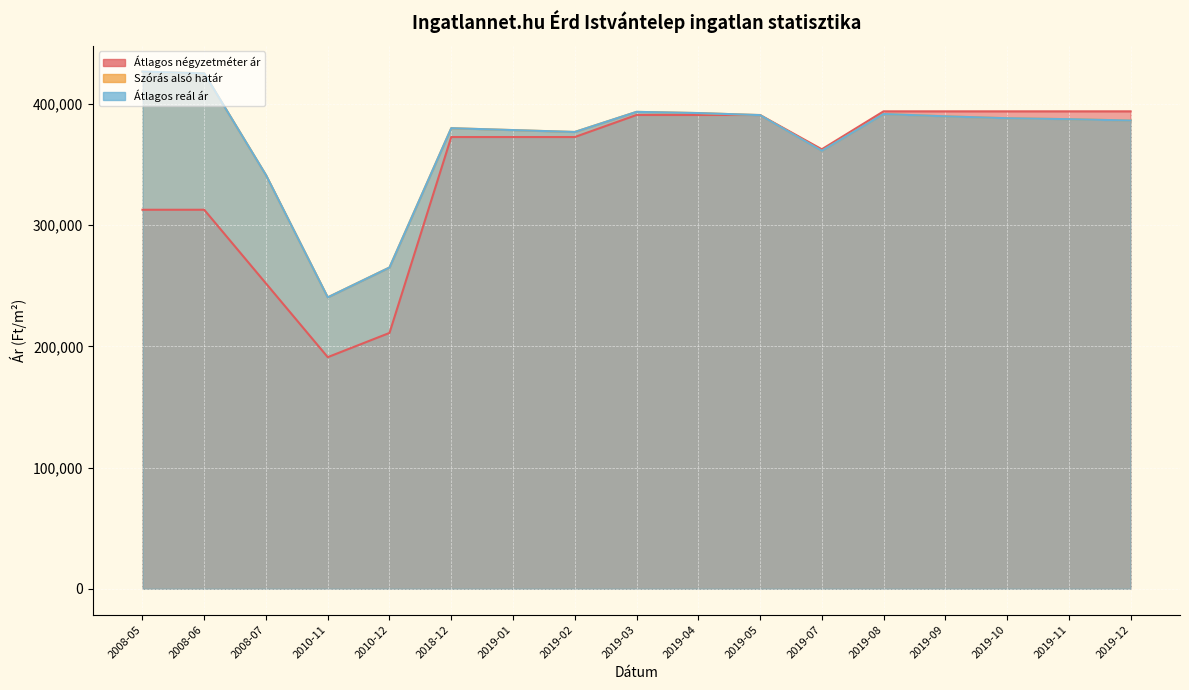

Reading right to left, transcribe all the data shown in this chart.

Átlagos négyzetméter ár: 393939	393939	393939	393939	393939	362626	390909	390909	390909	372727	372727	372727	211111	191111	251919	312727	312727
Szórás alsó határ: 386343	387459	388236	389799	391726	361320	390821	392506	393488	376901	378457	380027	265087	240451	341317	425266	426709
Átlagos reál ár: 386343	387459	388236	389799	391726	361320	390821	392506	393488	376901	378457	380027	265087	240451	341317	425266	426709